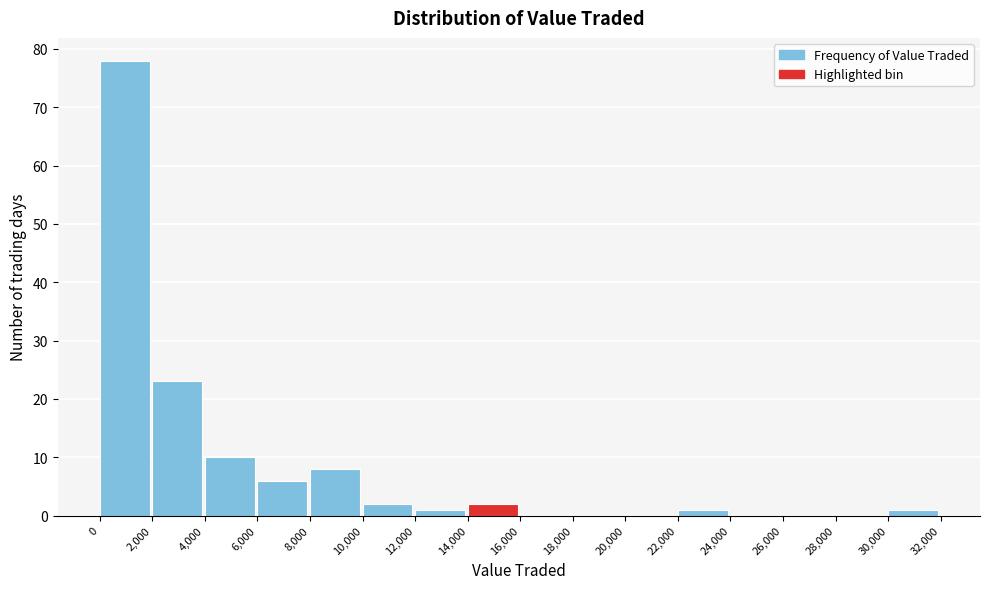

What is the height of the bar covering 0 to 2,000 on the x-axis? The values are not printed on the chart, so give them approximately, as read against the axis.

78